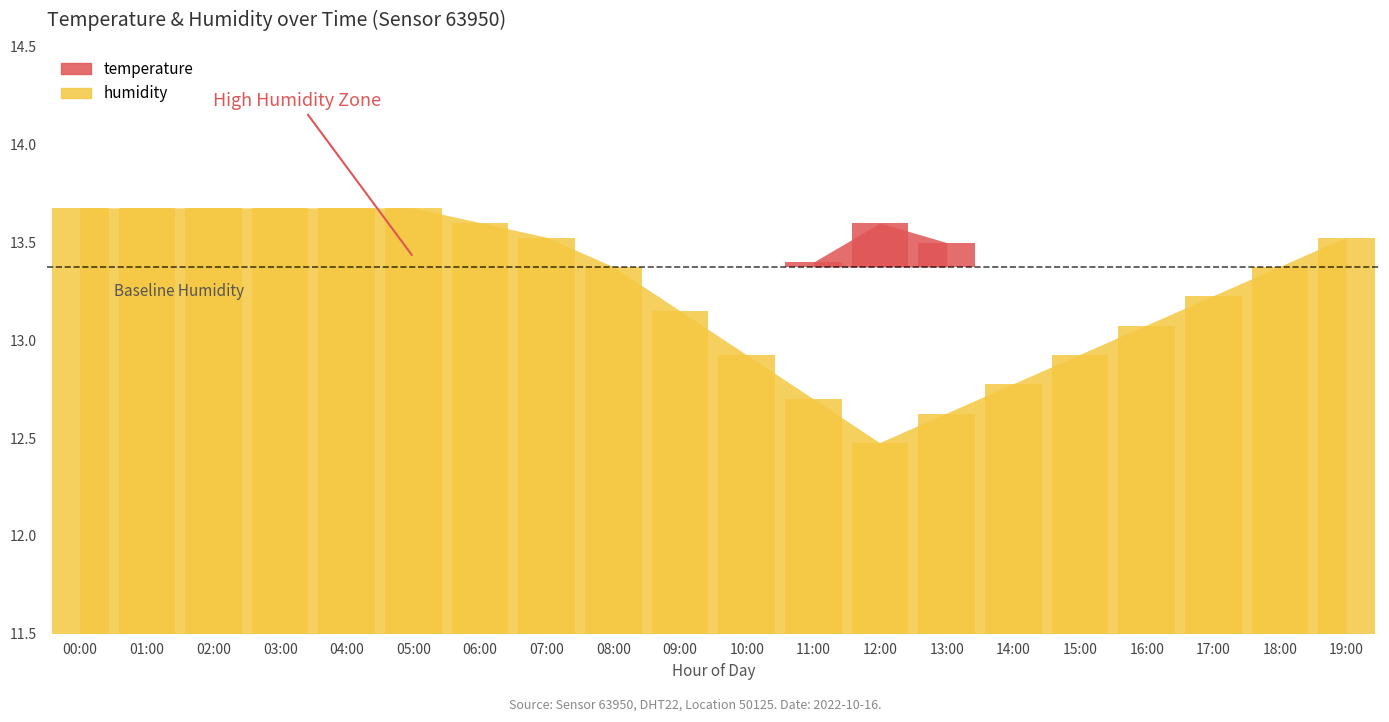

Reading left to right, list all the values displayed in this chart.

00:00=13.7	01:00=13.7	02:00=13.7	03:00=13.7	04:00=13.7	05:00=13.7	06:00=13.6	07:00=13.5	08:00=13.4	09:00=13.2	10:00=12.9	11:00=12.7	12:00=12.5	13:00=12.6	14:00=12.8	15:00=12.9	16:00=13.1	17:00=13.2	18:00=13.4	19:00=13.5